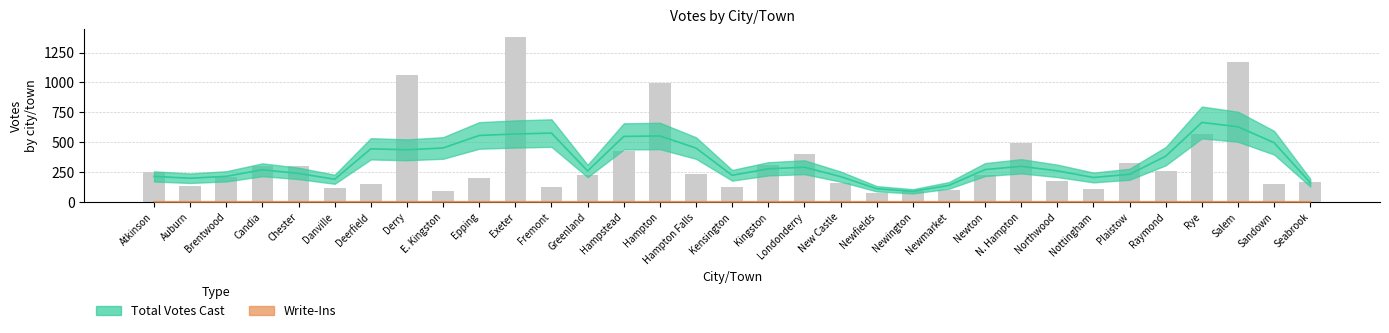

What is the difference between the maximum and second lowest values in the Total Votes Cast series?

554.7